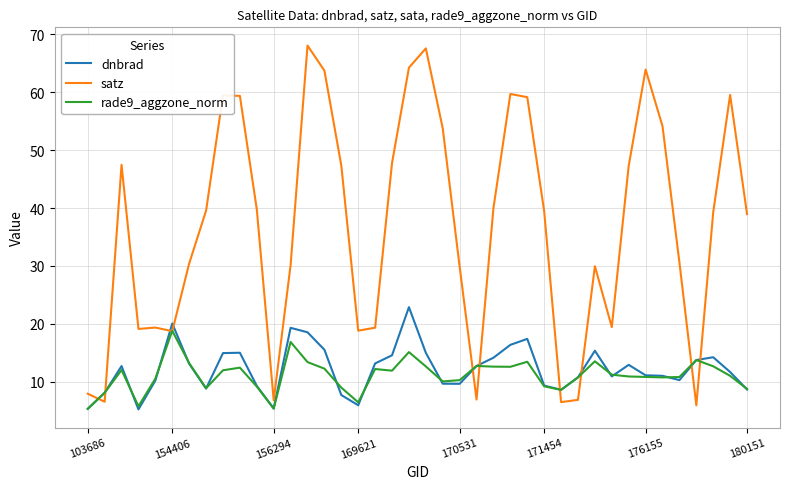

Which series has the widest spread of values?

satz